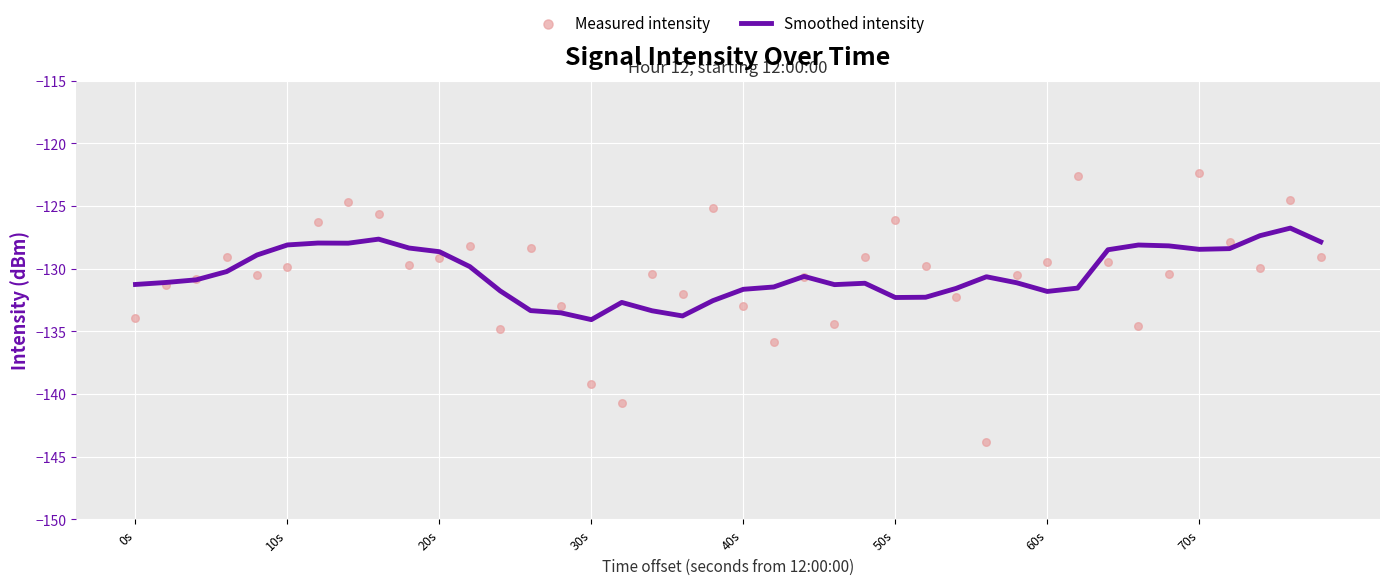

What are all the series names shown in the legend?

Smoothed intensity, Measured intensity